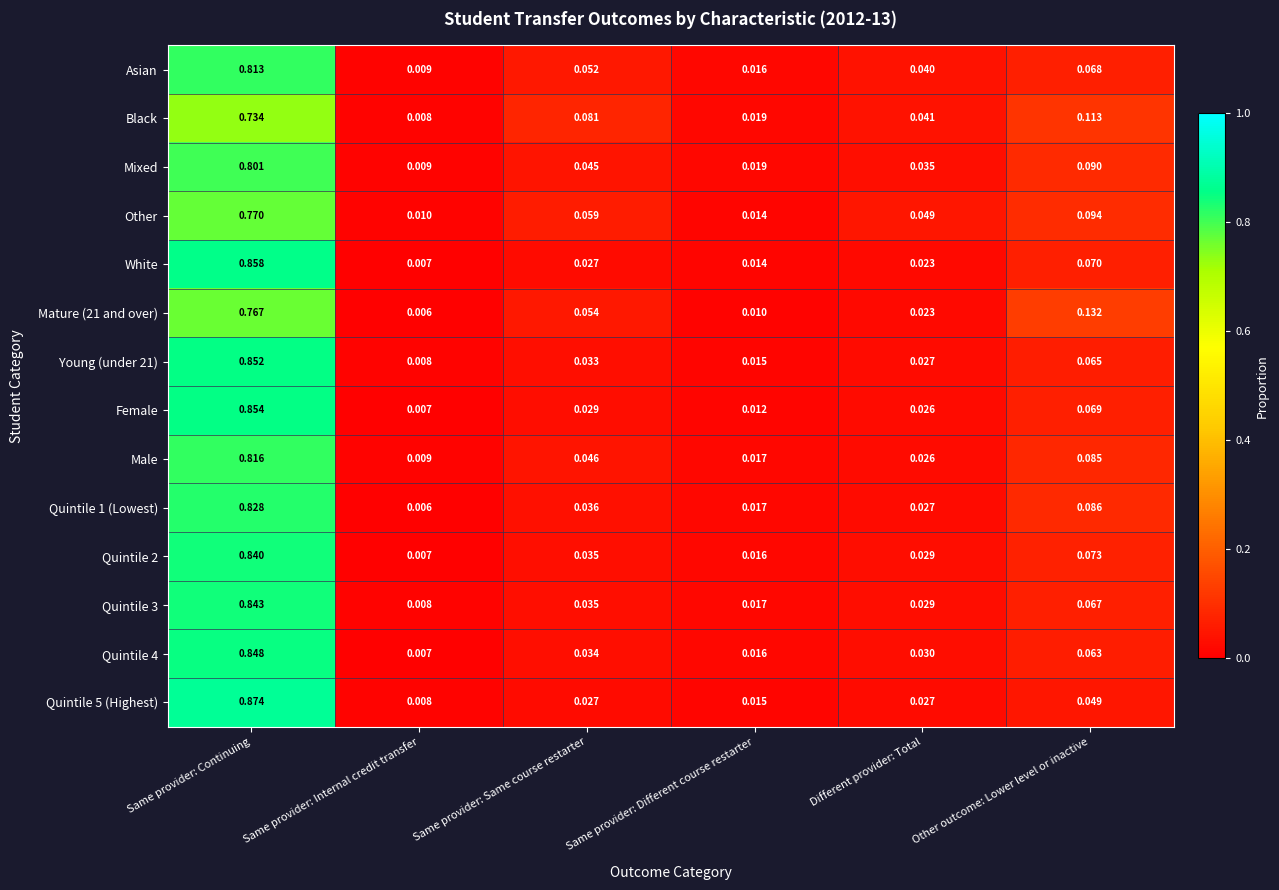

List the labels in order of Young (under 21) value, largest first.

Same provider: Continuing, Other outcome: Lower level or inactive, Same provider: Same course restarter, Different provider: Total, Same provider: Different course restarter, Same provider: Internal credit transfer